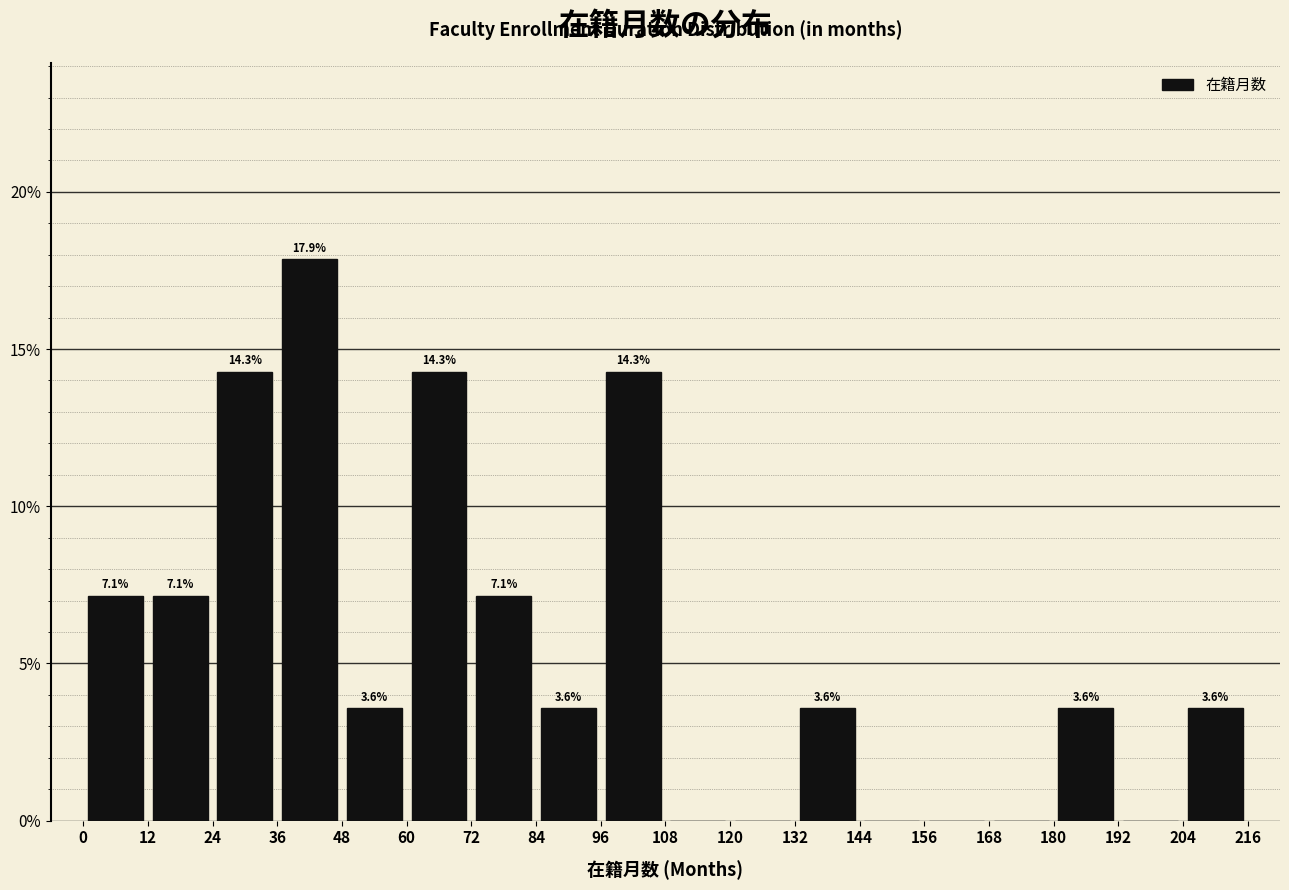

Over which range of the x-axis is the bar tallest?

36 to 48